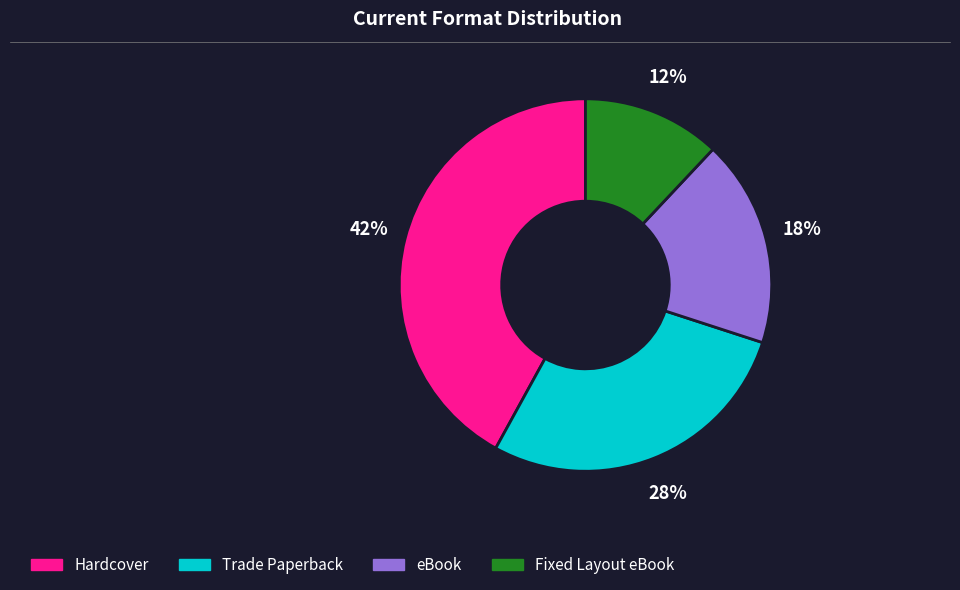

Which category has the smallest portion of the pie?

Fixed Layout eBook